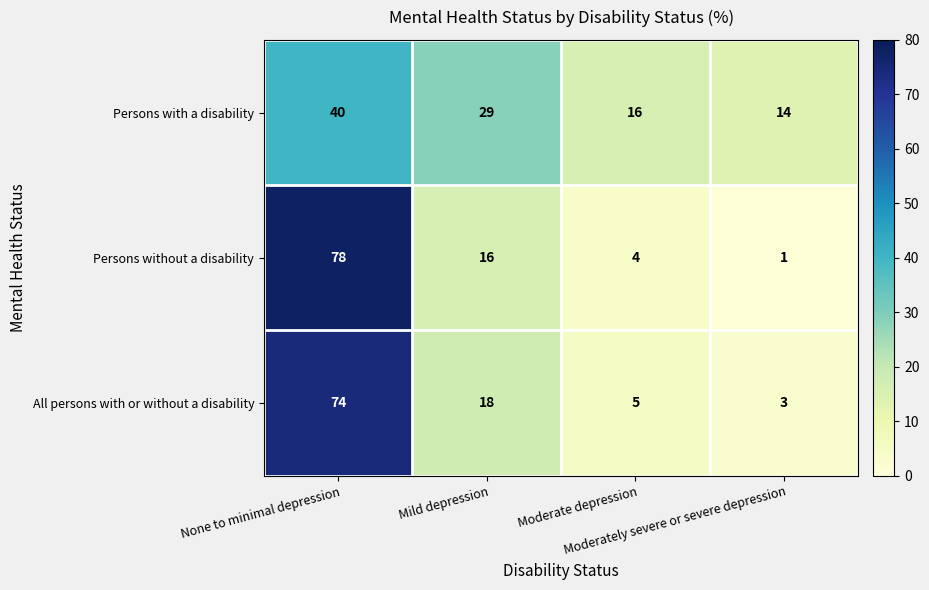

List the series in order of their peak value, highest first.

Persons without a disability, All persons with or without a disability, Persons with a disability